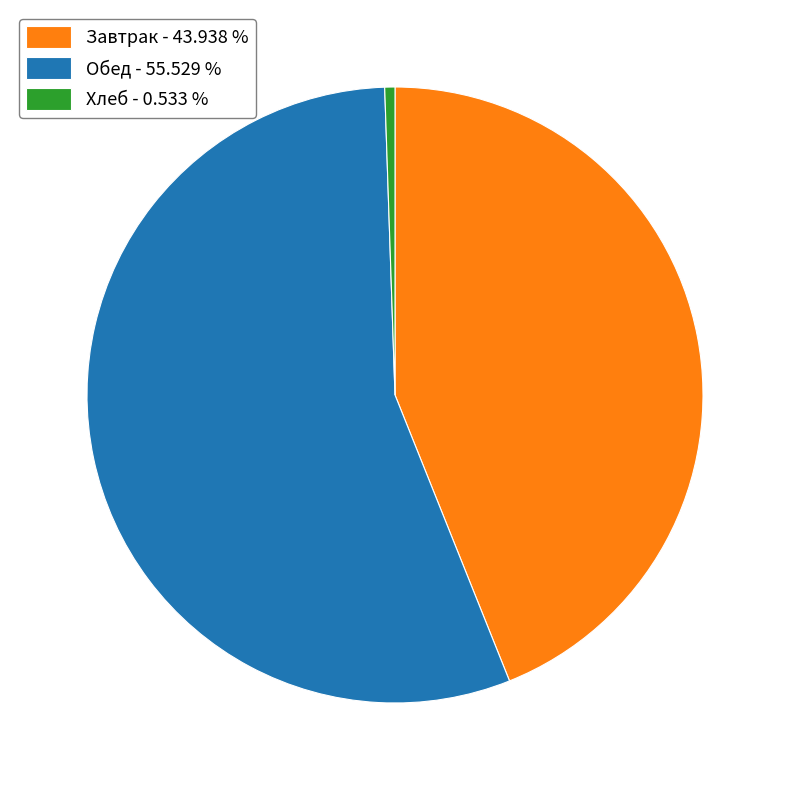

Which slice is the smallest?

Хлеб - 0.533 %